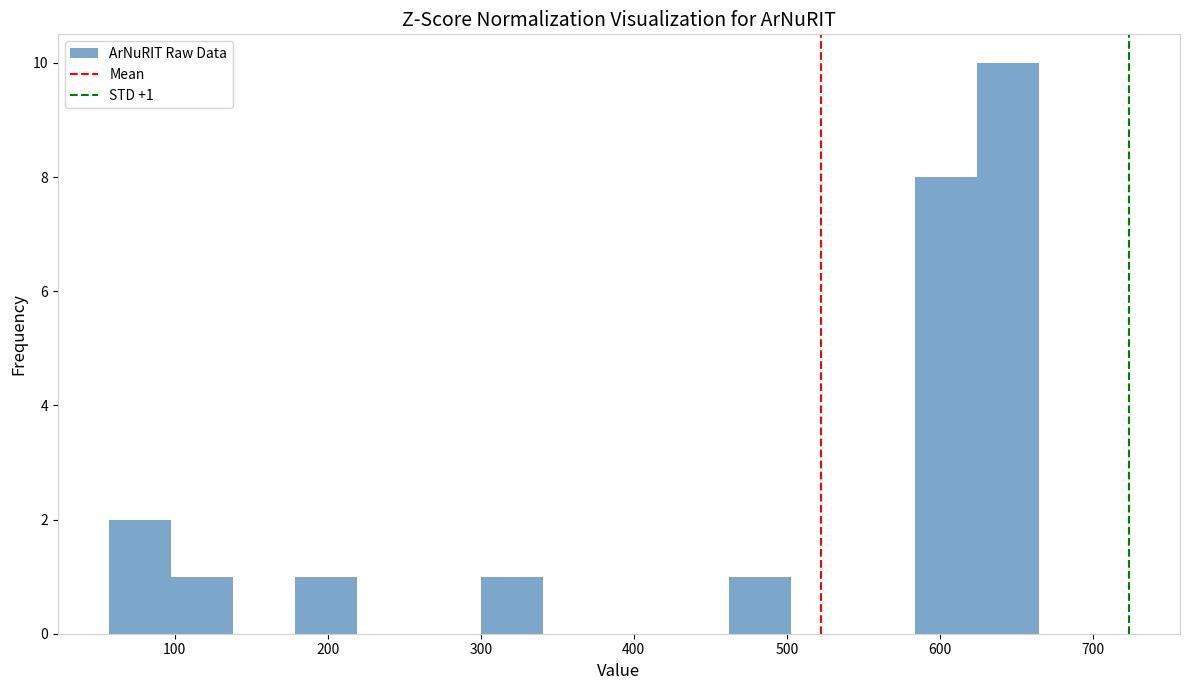

Over which range of the x-axis is the bar tallest?

620 to 670